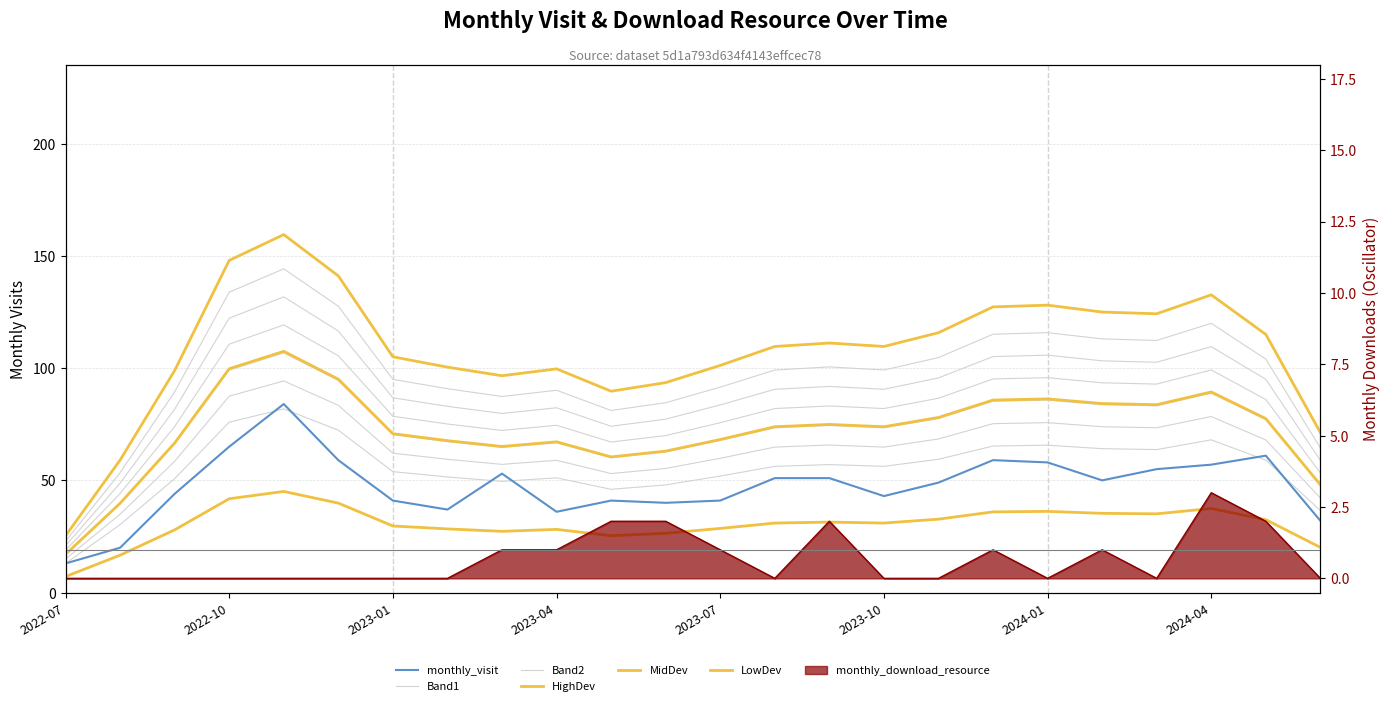

Does the chart have visible grid lines?

Yes